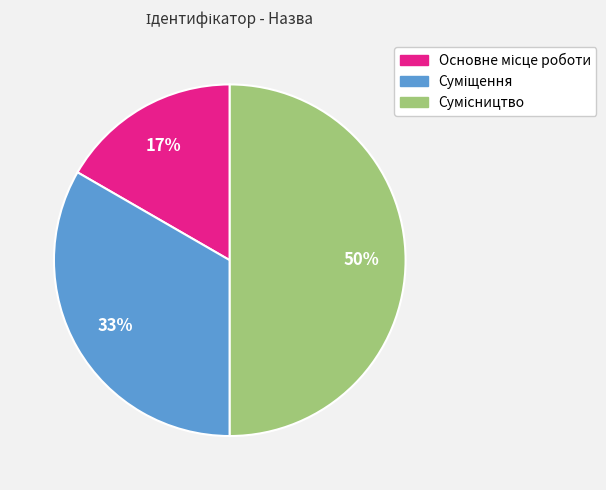

Count the number of slices in the pie.

3